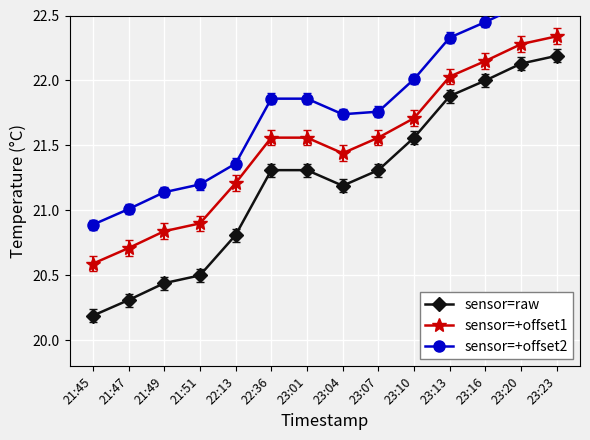

What is the approximate value of sensor=raw at 23:01?

21.3